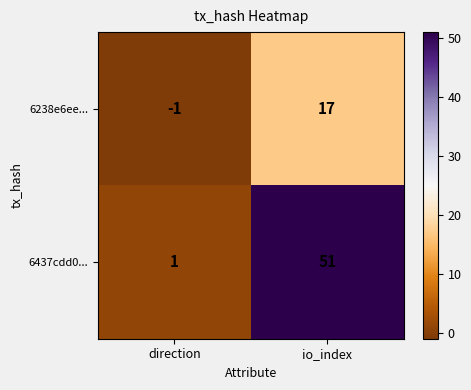

At which category is the sum across all series the highest?

io_index